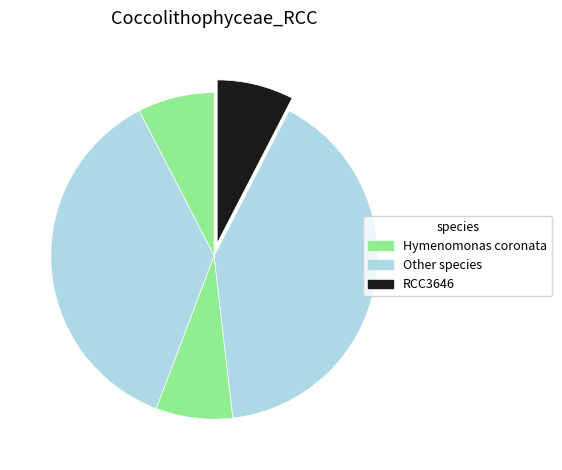

How many slices are in this pie chart?

5